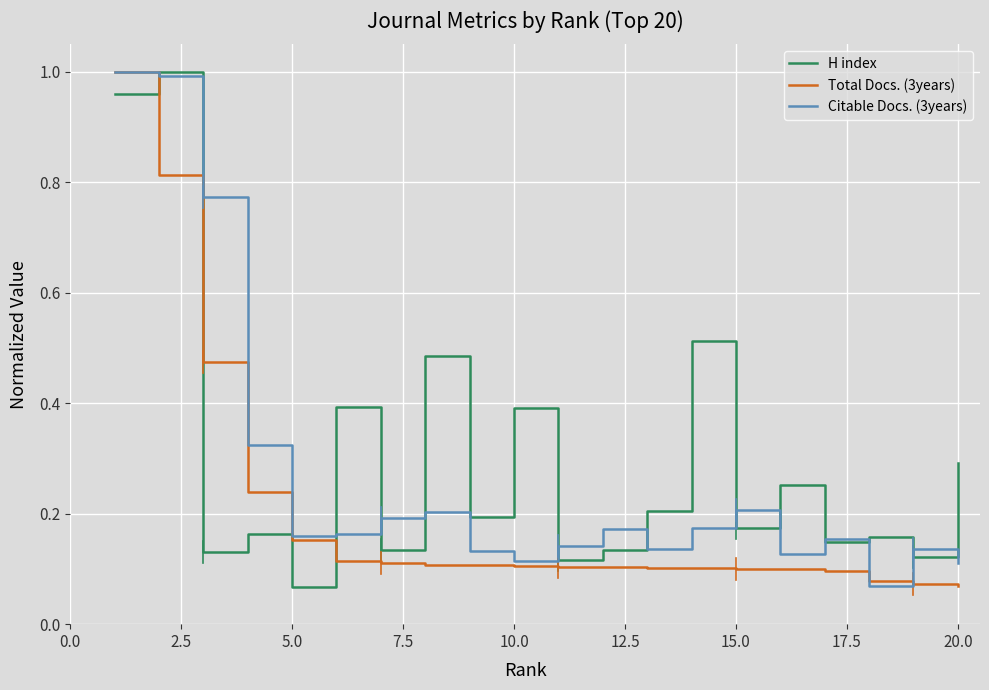

True or false: Total Docs. (3years) and Citable Docs. (3years) cross at least once.

True